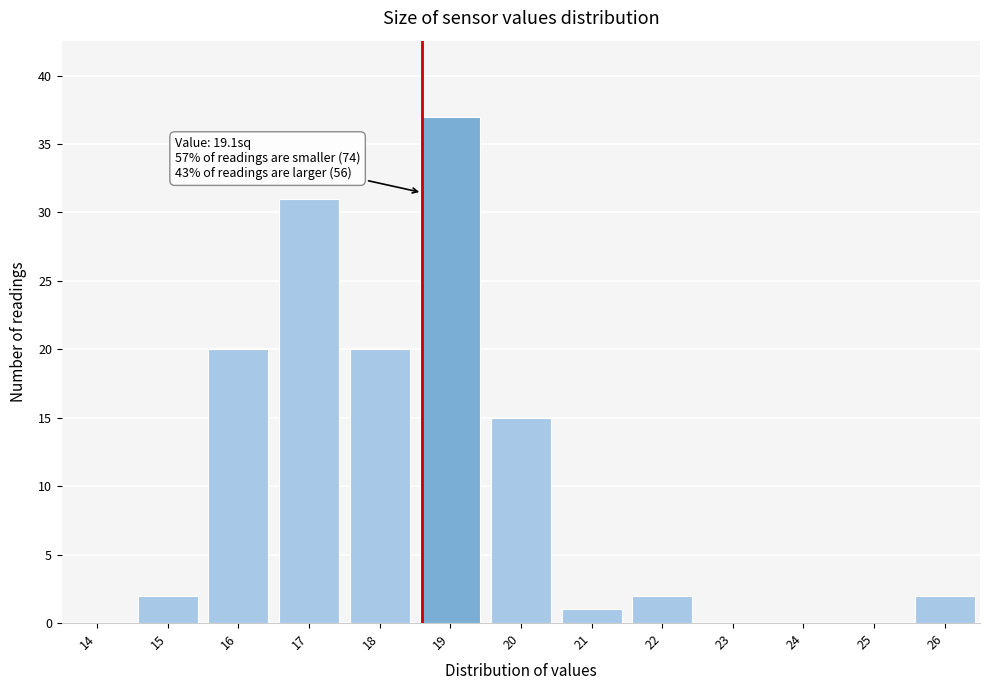

Reading left to right, transcribe all the data shown in this chart.

14=0	15=2	16=20	17=31	18=20	19=37	20=15	21=1	22=2	23=0	24=0	25=0	26=2